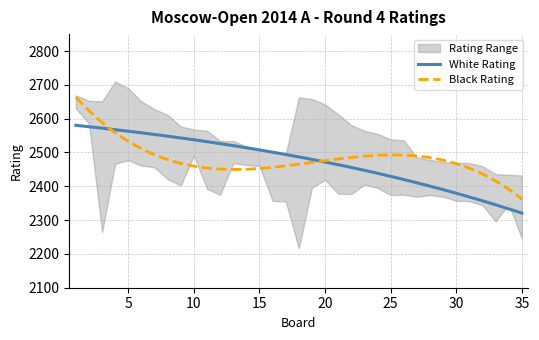

In White Rating, how many points are higher than both neighbors (excluding endpoints)?

0